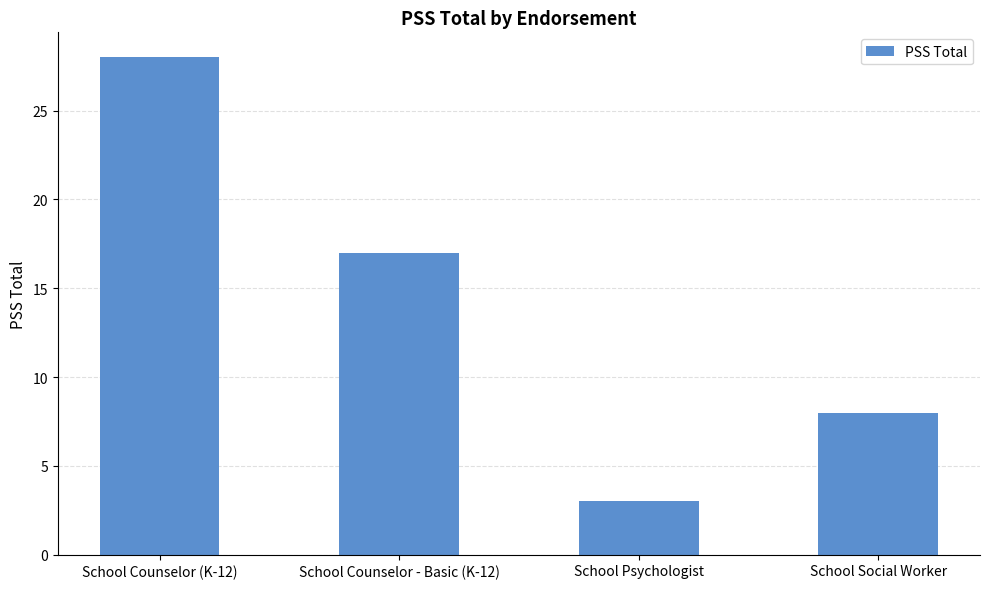

What is the greatest value displayed?

28